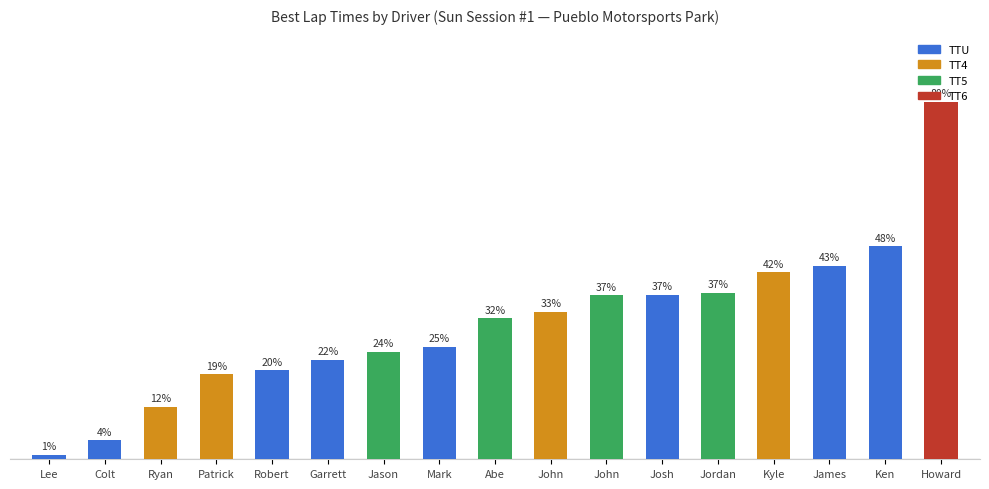

List the labels in order of value, largest first.

Howard, Ken, James, Kyle, Jordan, Josh, John, John, Abe, Mark, Jason, Garrett, Robert, Patrick, Ryan, Colt, Lee